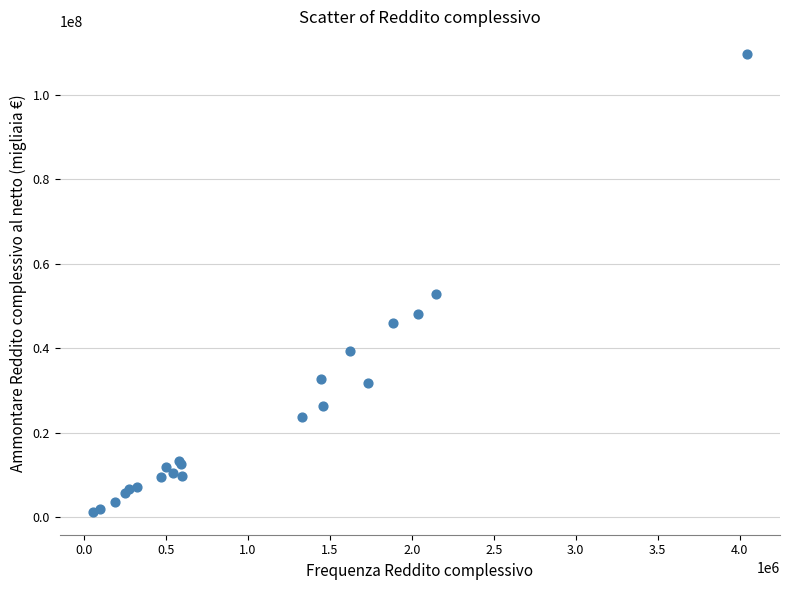

What Y value in the scatter plot is closest to 55447002?

52870634